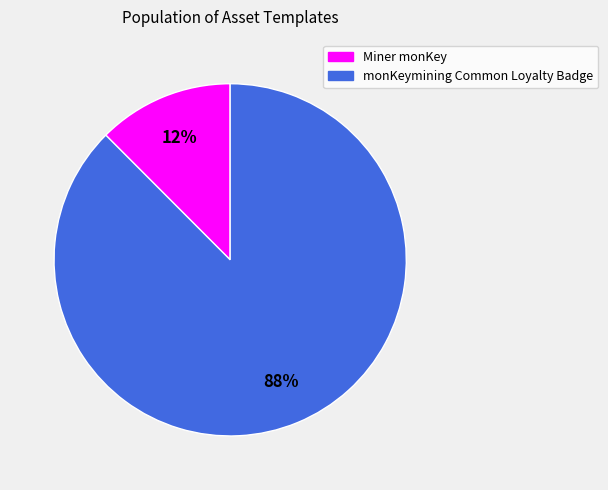

Rank the categories by value from highest to lowest.

monKeymining Common Loyalty Badge, Miner monKey